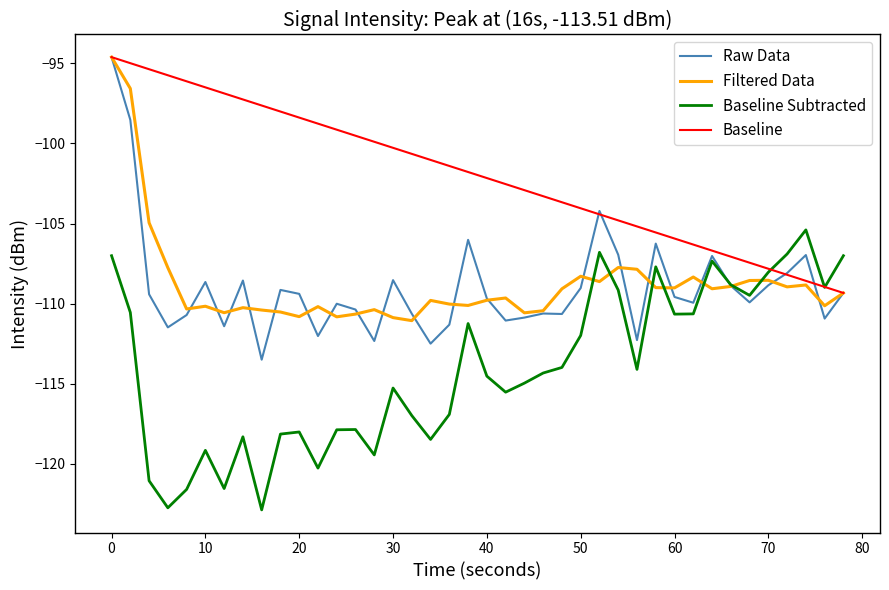

Which series has the widest spread of values?

Raw Data